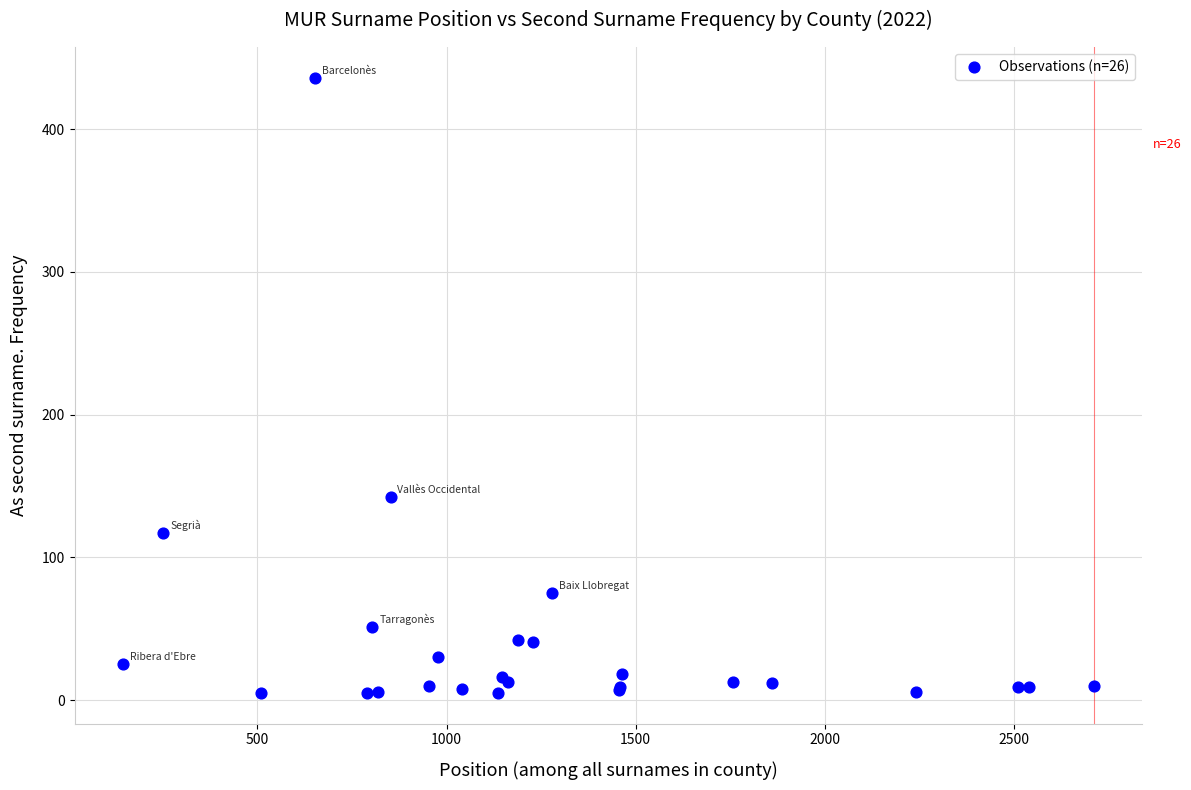

What Y value in the scatter plot is closest to 220?

142